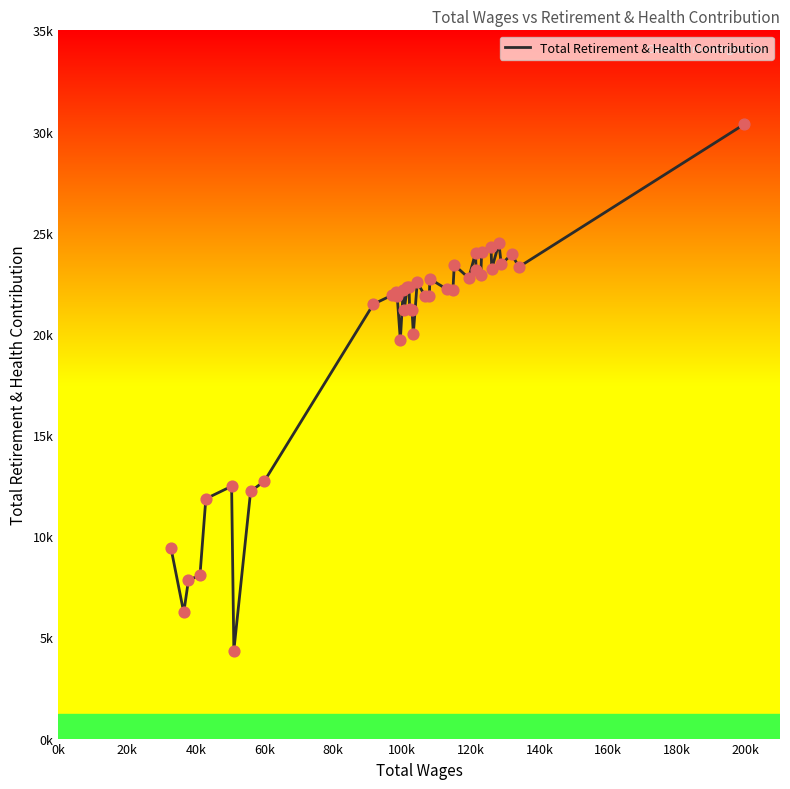

Does the chart have visible grid lines?

No